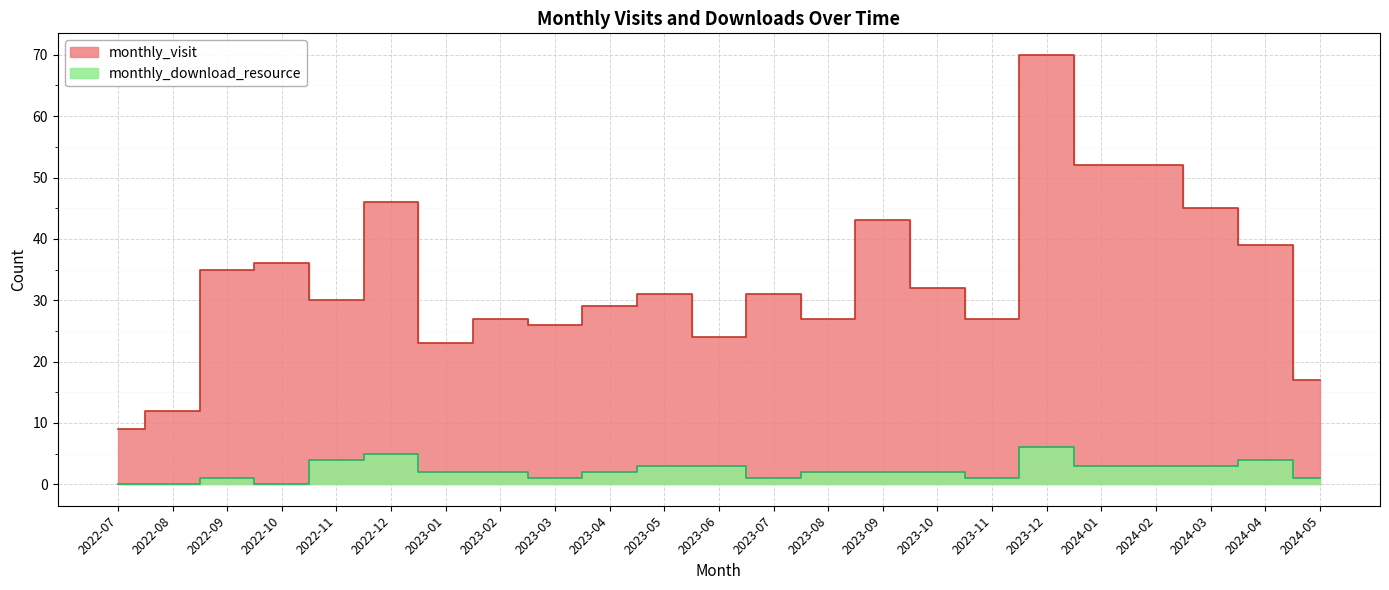

Is it true that monthly_visit equals 27 at 2023-02?

True